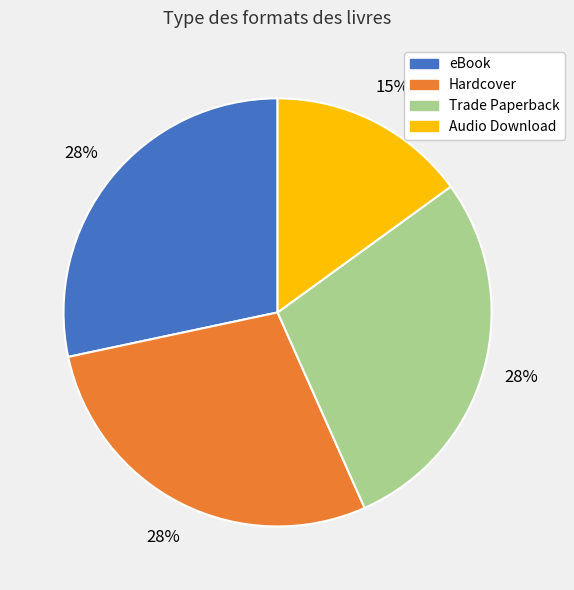

To the nearest percent, what percentage of the pie is eBook?

28%